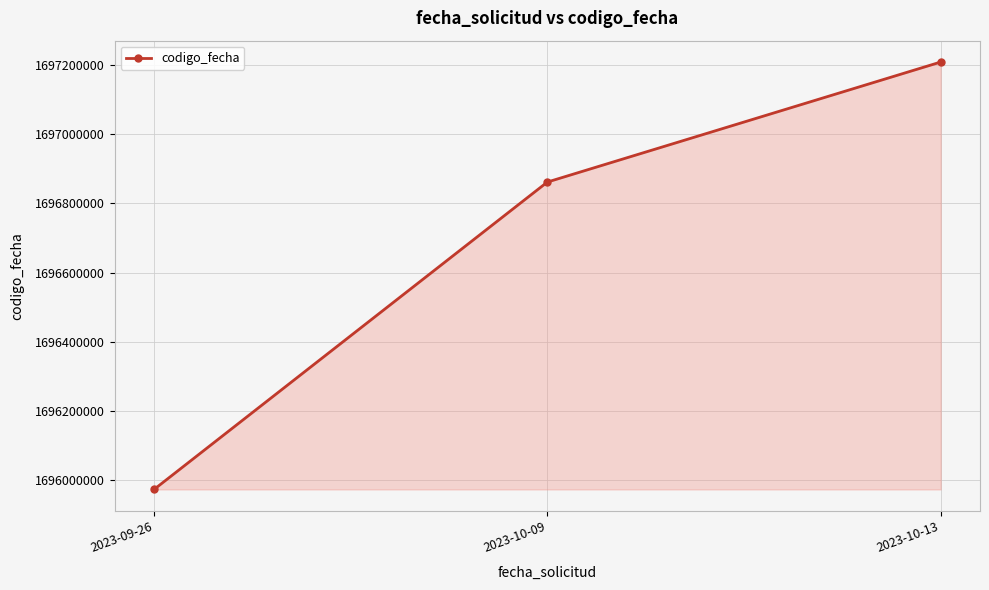

What is the value of the 2nd point from the left?

1696861378